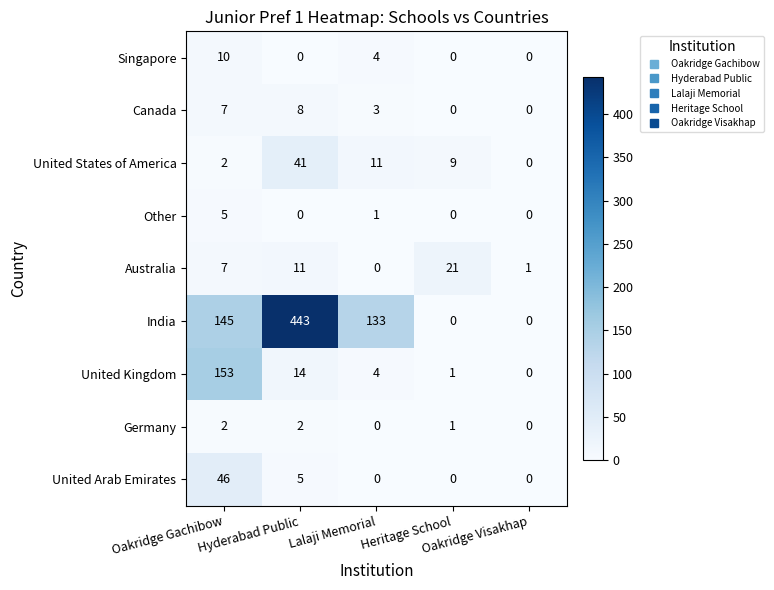

Which series has the largest range (max minus min)?

India